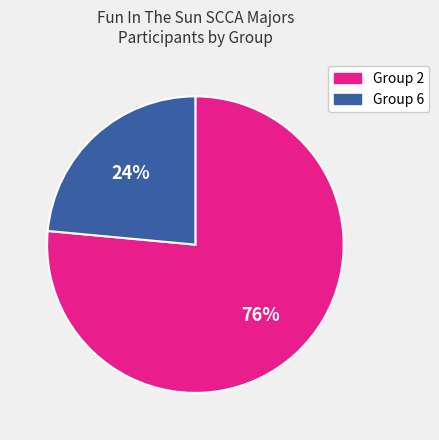

Rank the categories by value from highest to lowest.

Group 2, Group 6